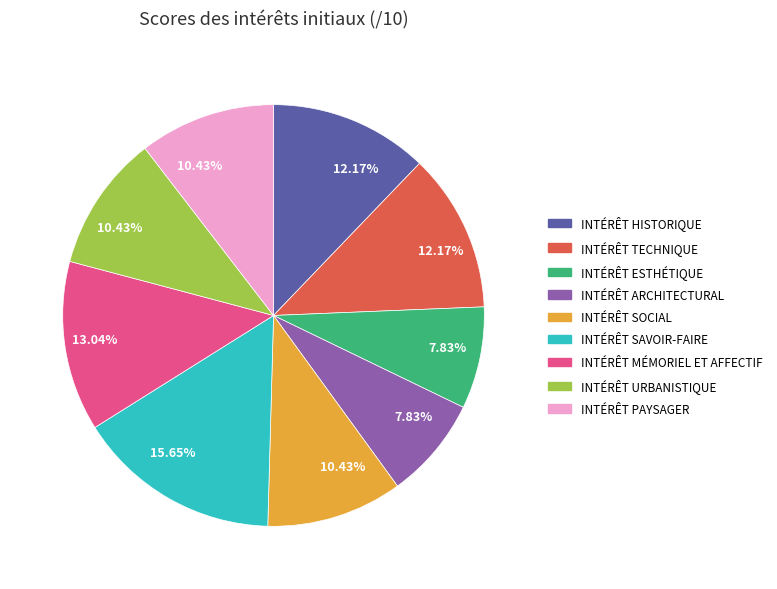

Does any single category account for the majority?

No